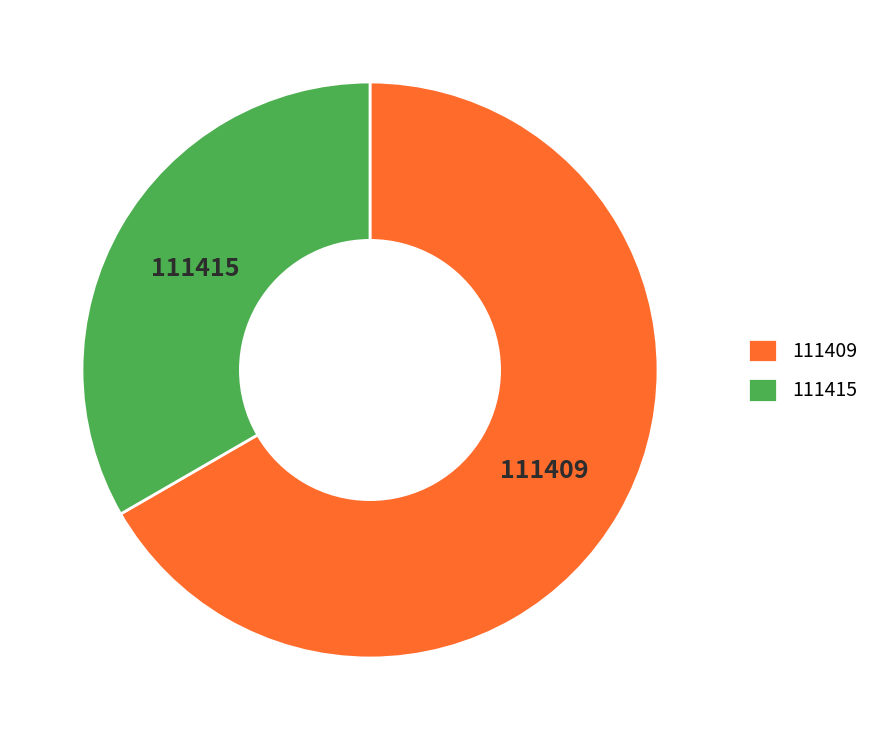

Combined, do 111415 and 111409 account for over 50%?

Yes